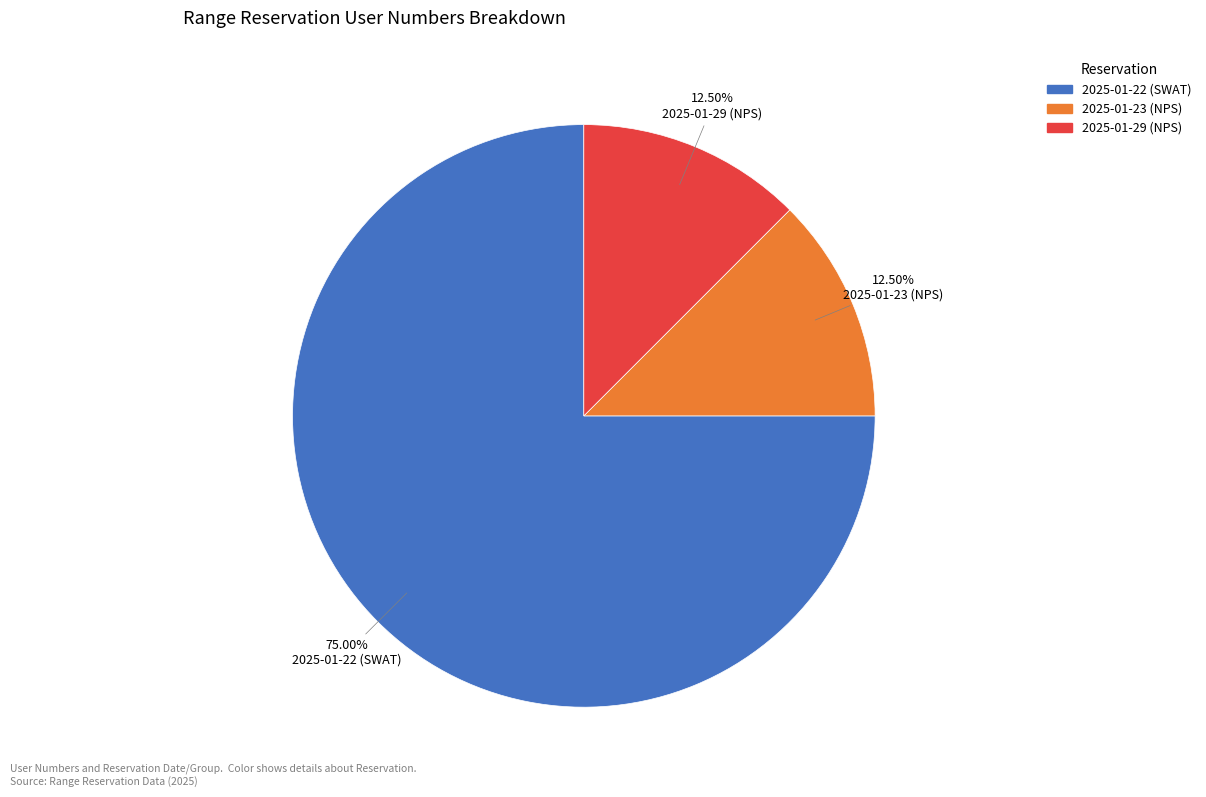

Does any single category account for the majority?

Yes